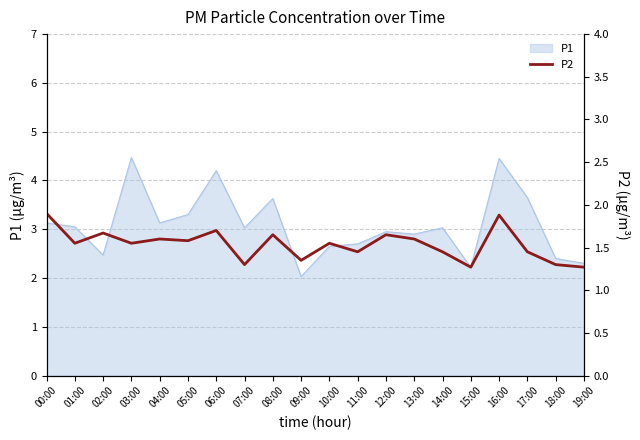

Reading left to right, what are all the values shown in this chart?

1.9	1.6	1.7	1.6	1.6	1.6	1.7	1.3	1.6	1.4	1.6	1.4	1.6	1.6	1.4	1.3	1.9	1.4	1.3	1.3